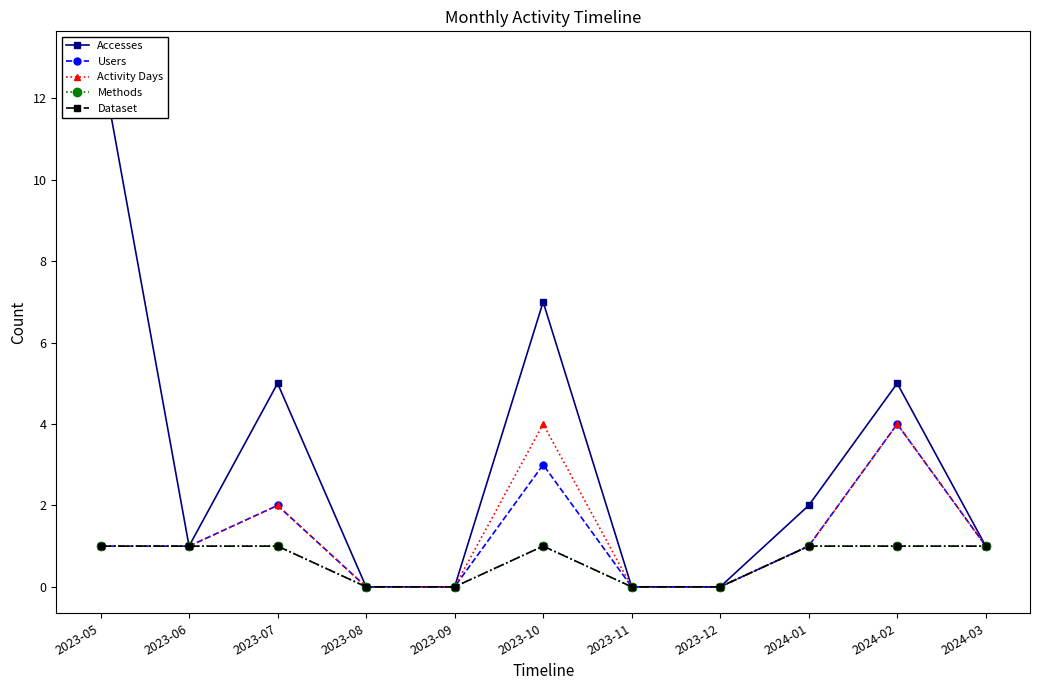

Reading left to right, what are all the values shown in this chart?

Accesses: 2023-05=13	2023-06=1	2023-07=5	2023-08=0	2023-09=0	2023-10=7	2023-11=0	2023-12=0	2024-01=2	2024-02=5	2024-03=1
Users: 2023-05=1	2023-06=1	2023-07=2	2023-08=0	2023-09=0	2023-10=3	2023-11=0	2023-12=0	2024-01=1	2024-02=4	2024-03=1
Activity Days: 2023-05=1	2023-06=1	2023-07=2	2023-08=0	2023-09=0	2023-10=4	2023-11=0	2023-12=0	2024-01=1	2024-02=4	2024-03=1
Methods: 2023-05=1	2023-06=1	2023-07=1	2023-08=0	2023-09=0	2023-10=1	2023-11=0	2023-12=0	2024-01=1	2024-02=1	2024-03=1
Dataset: 2023-05=1	2023-06=1	2023-07=1	2023-08=0	2023-09=0	2023-10=1	2023-11=0	2023-12=0	2024-01=1	2024-02=1	2024-03=1